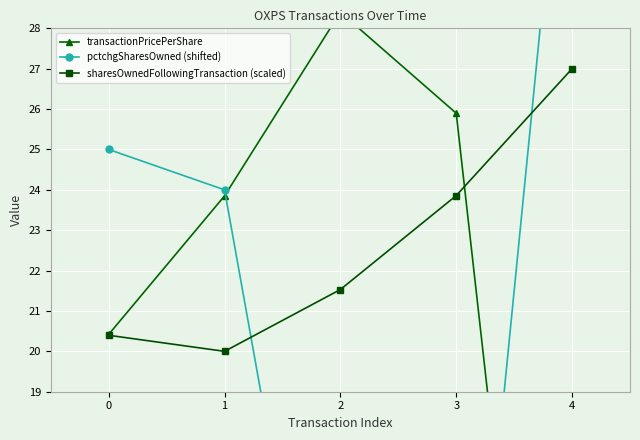

Where is the first local minimum for pctchgSharesOwned (shifted)?

3